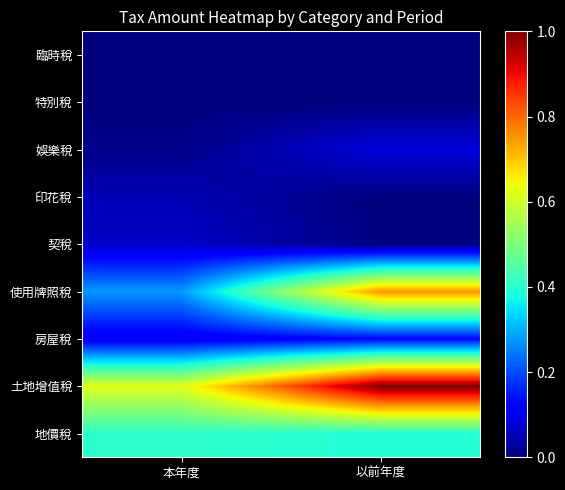

Reading left to right, what are all the values shown in this chart?

地價稅: 本年度=0.4	以前年度=0.4
土地增值稅: 本年度=0.6	以前年度=1.0
房屋稅: 本年度=0.1	以前年度=0.1
使用牌照稅: 本年度=0.3	以前年度=0.8
契稅: 本年度=0.1	以前年度=0.0
印花稅: 本年度=0.0	以前年度=0.0
娛樂稅: 本年度=0.0	以前年度=0.1
特別稅: 本年度=0.0	以前年度=0.0
臨時稅: 本年度=0.0	以前年度=0.0